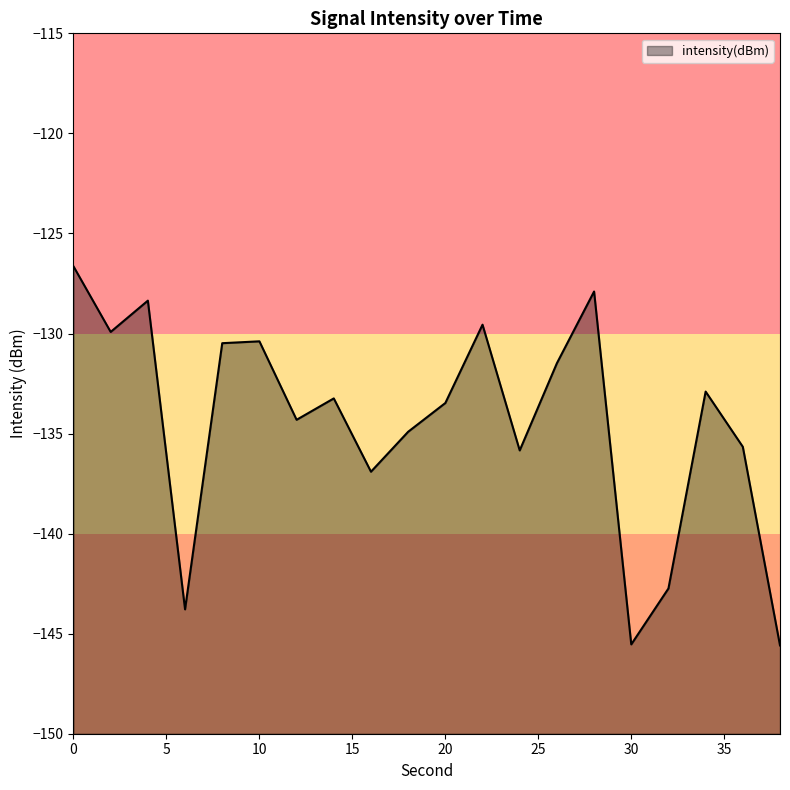

List the labels in order of value, largest first.

0, 28, 4, 22, 2, 10, 8, 26, 34, 14, 20, 12, 18, 36, 24, 16, 32, 6, 30, 38